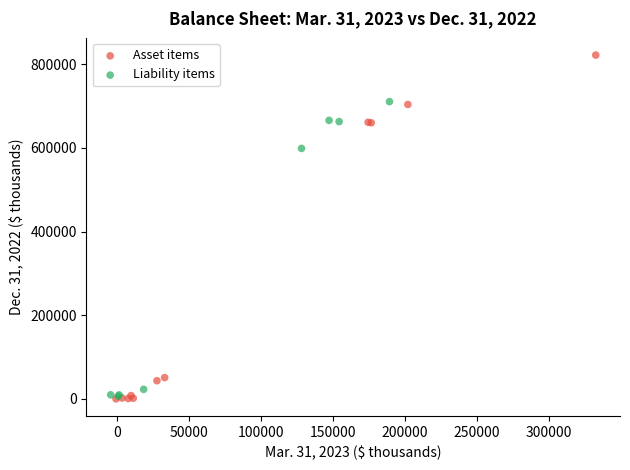

Which series contains the highest Y value?

Asset items